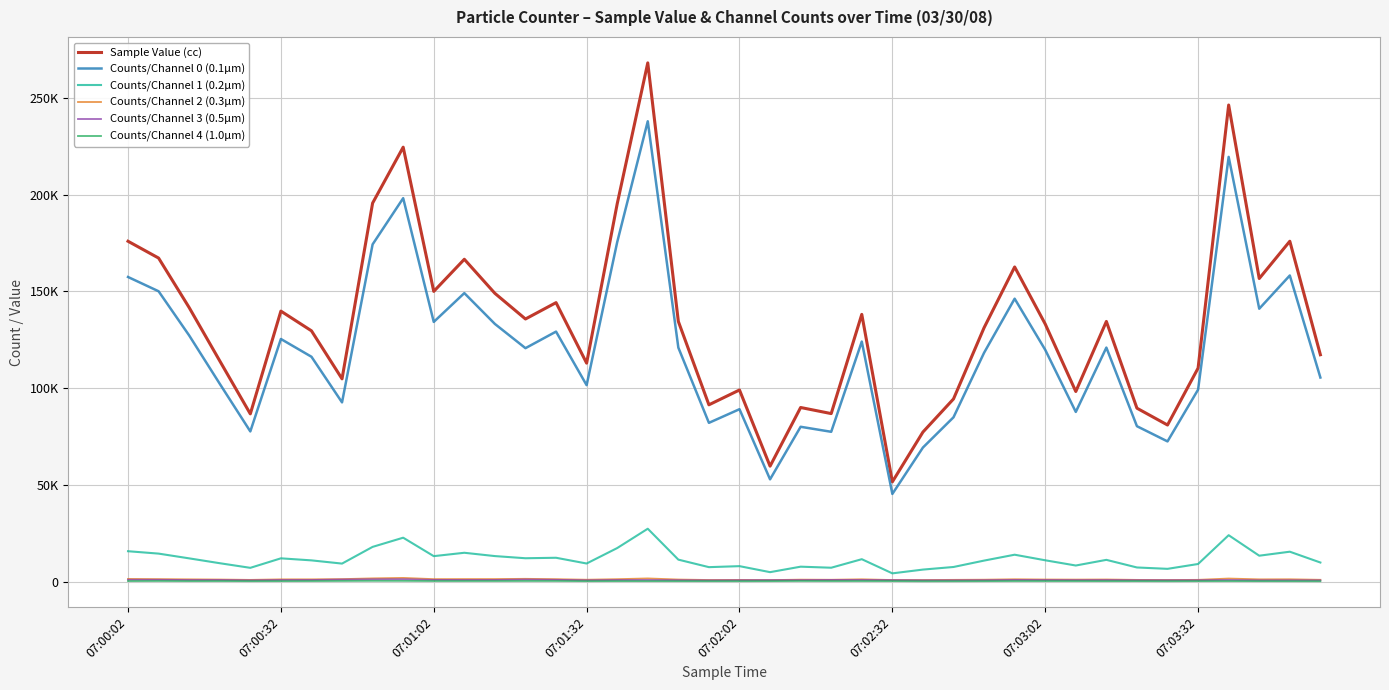

True or false: Counts/Channel 1 (0.2µm) and Counts/Channel 2 (0.3µm) intersect in this chart.

False